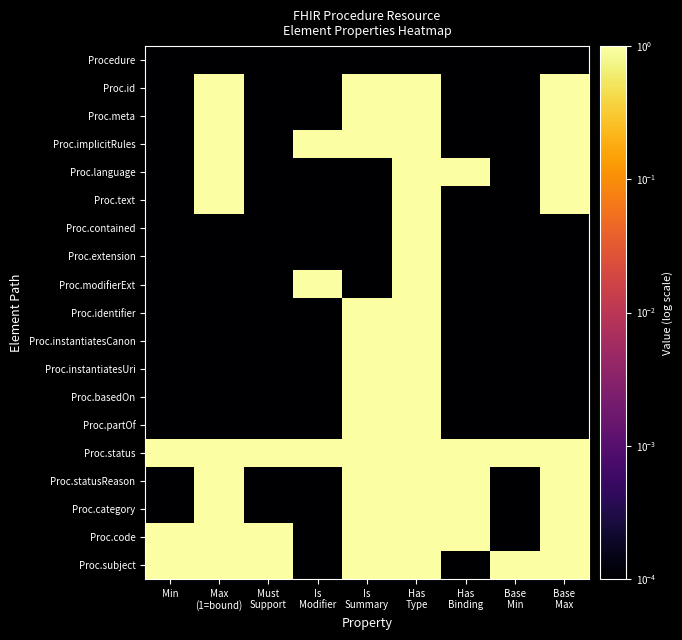

Between Max
(1=bound) and Min, which is larger?

Max
(1=bound)